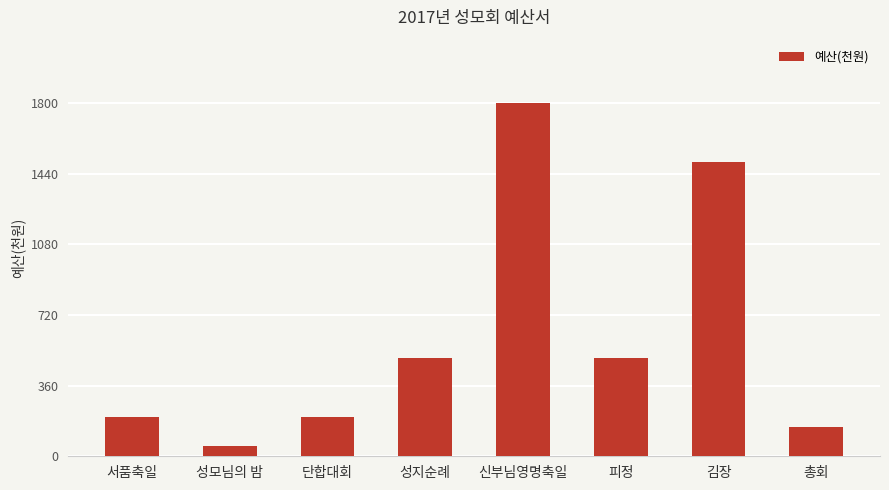

True or false: the data shows 388 at 김장.

False